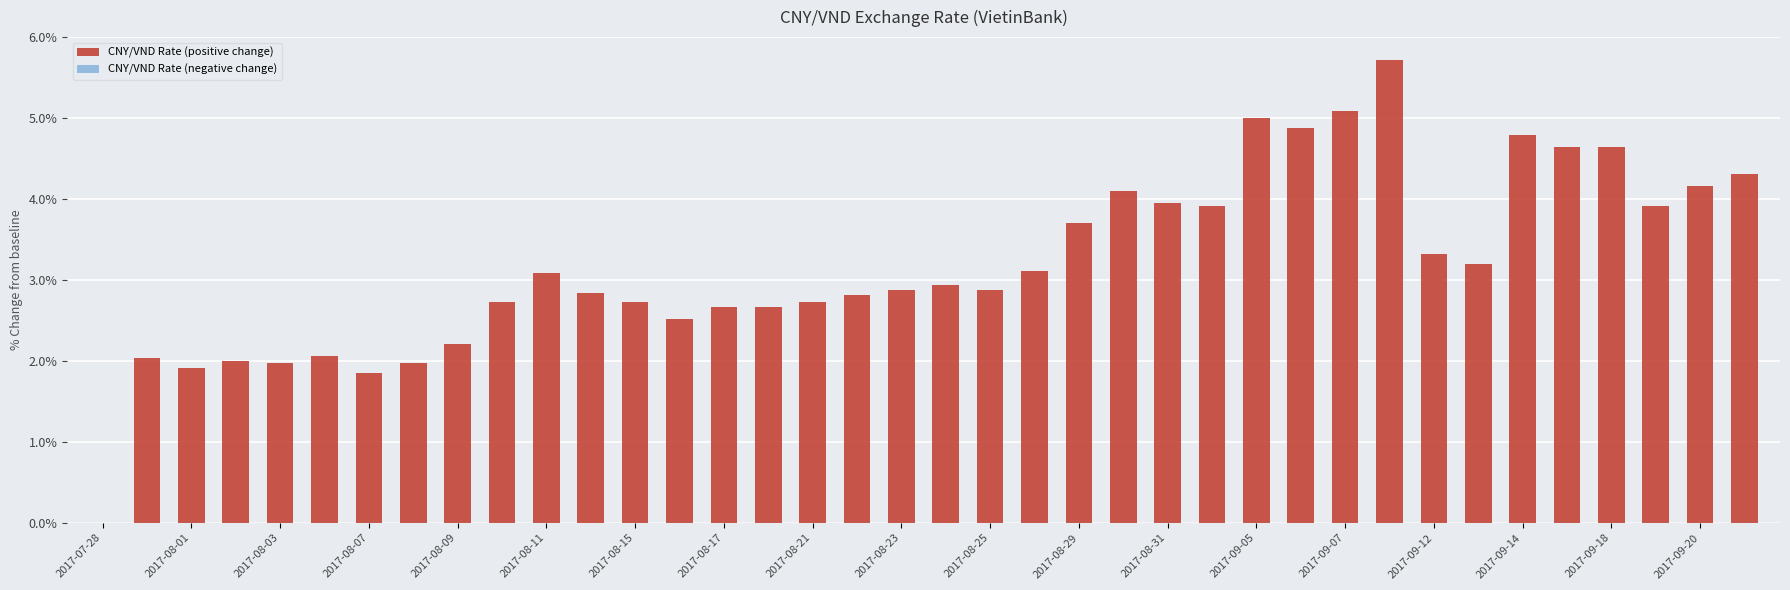

Are the bars grouped side by side (vs. stacked)?

No